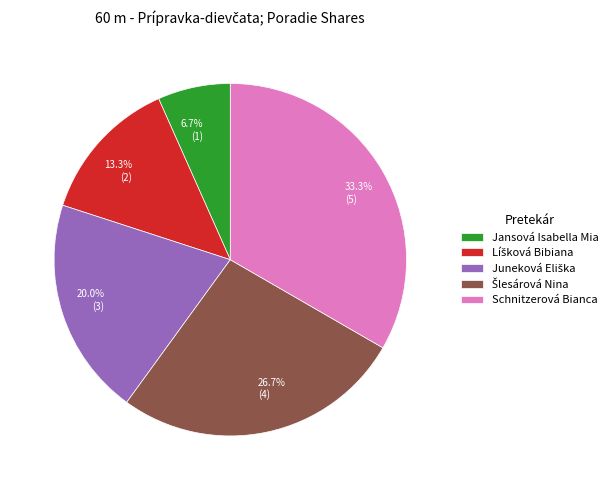

How many segments does this pie chart have?

5